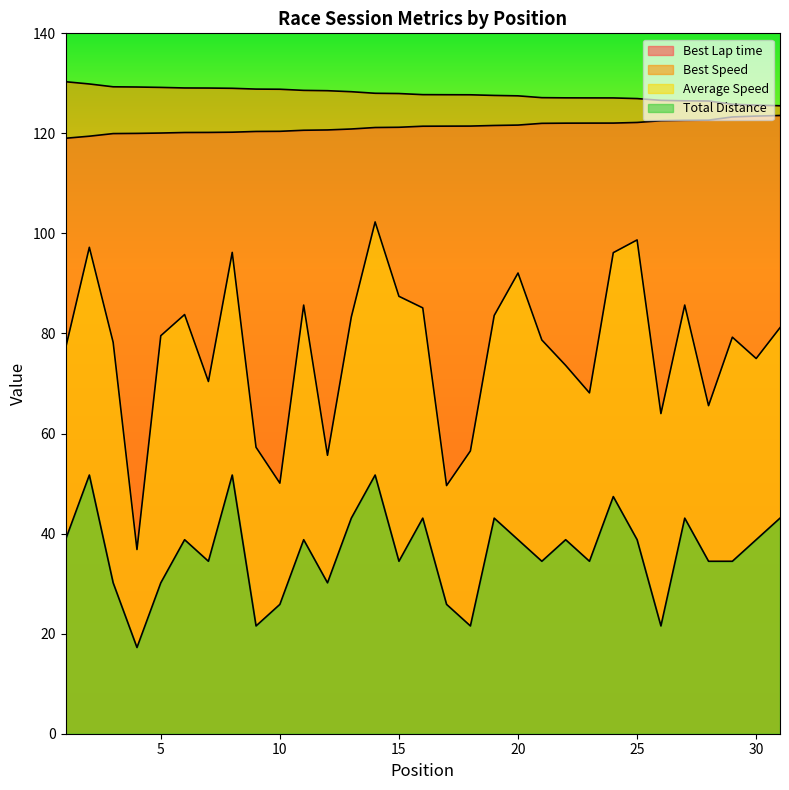

True or false: Total Distance has more than 2 points higher than both neighbors.

True